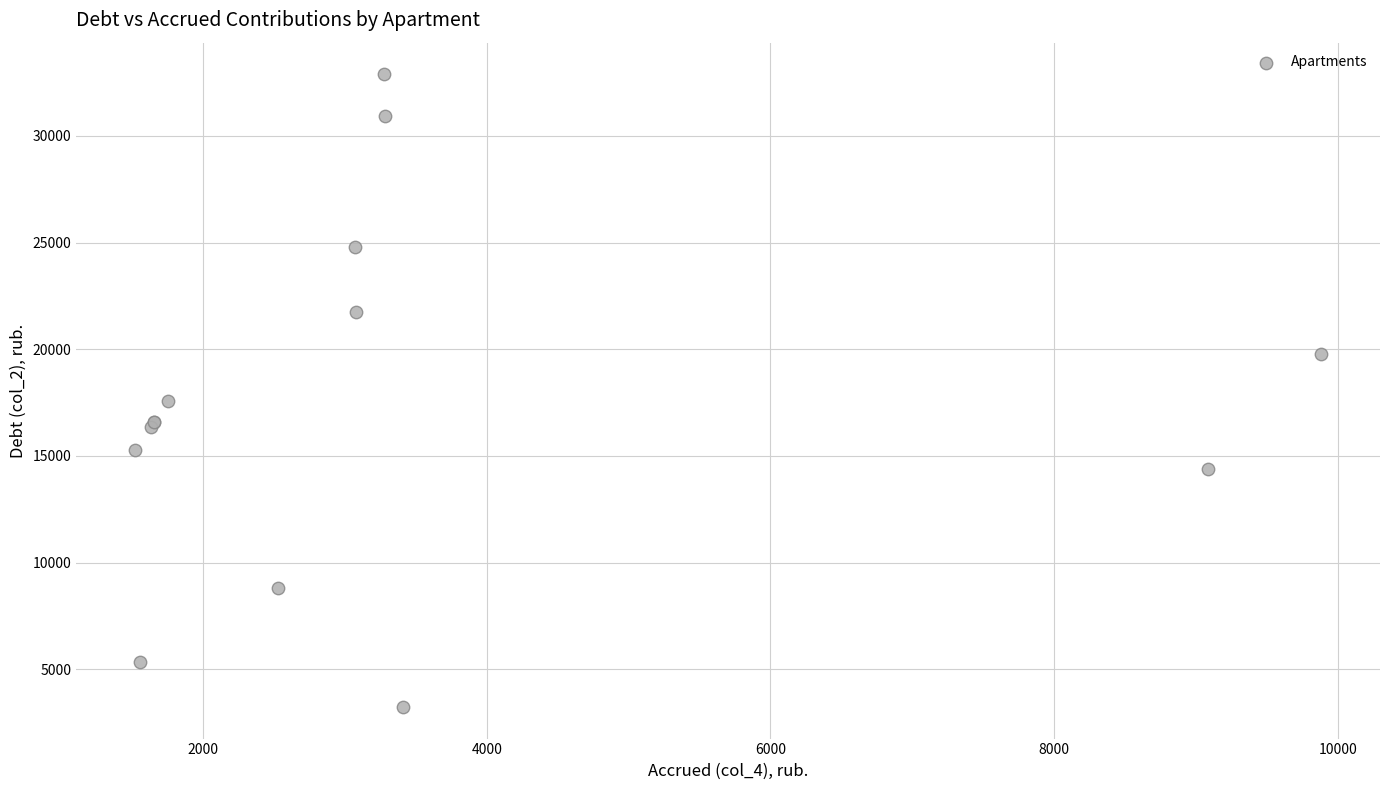

What Y value in the scatter plot is closest to 18061?

17596.4